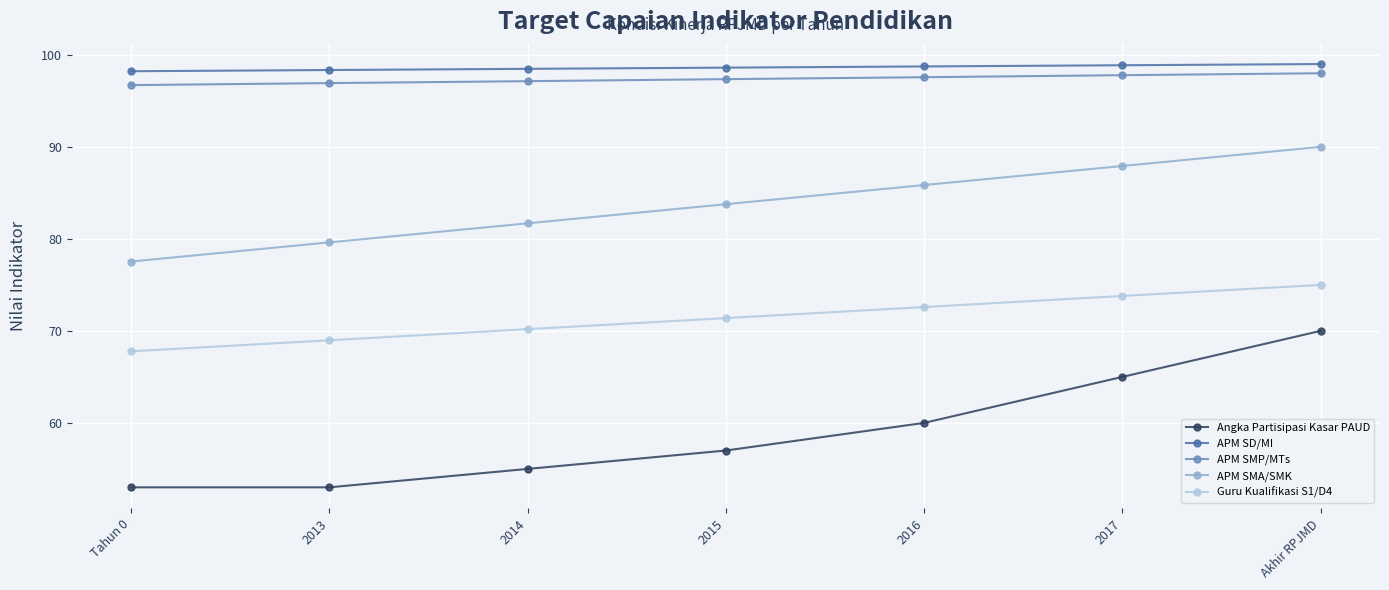

True or false: APM SMP/MTs and APM SD/MI cross at least once.

False